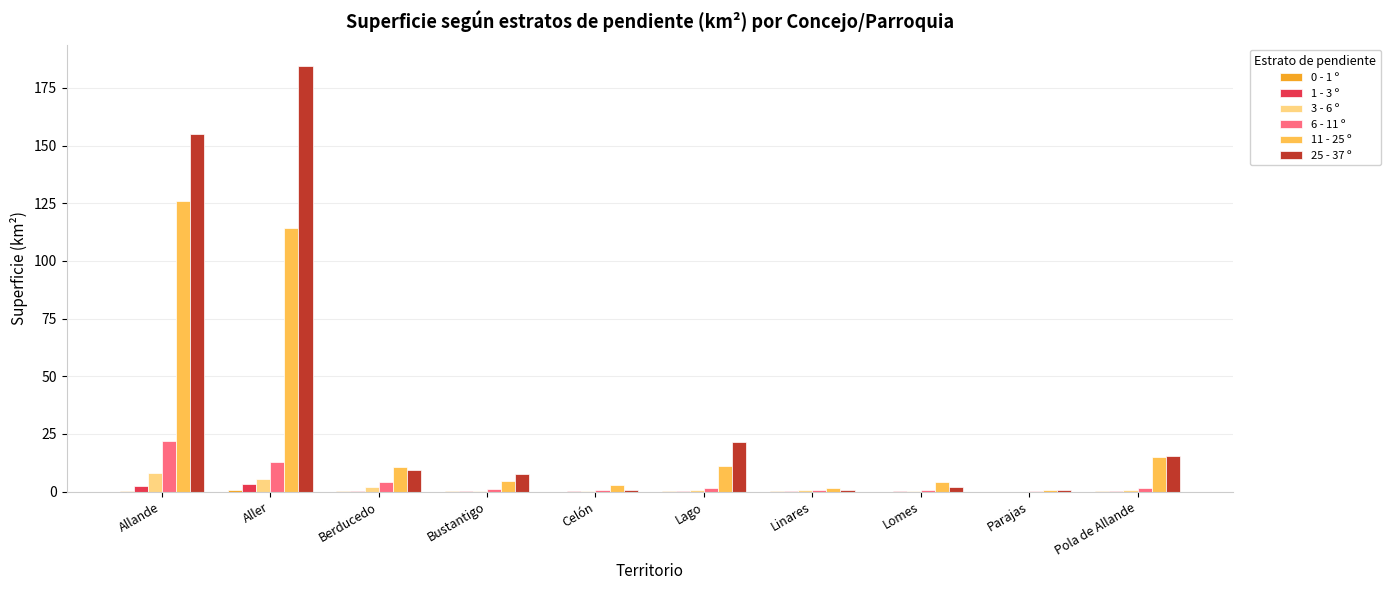

Which series has the largest total across all categories?

25 - 37 º